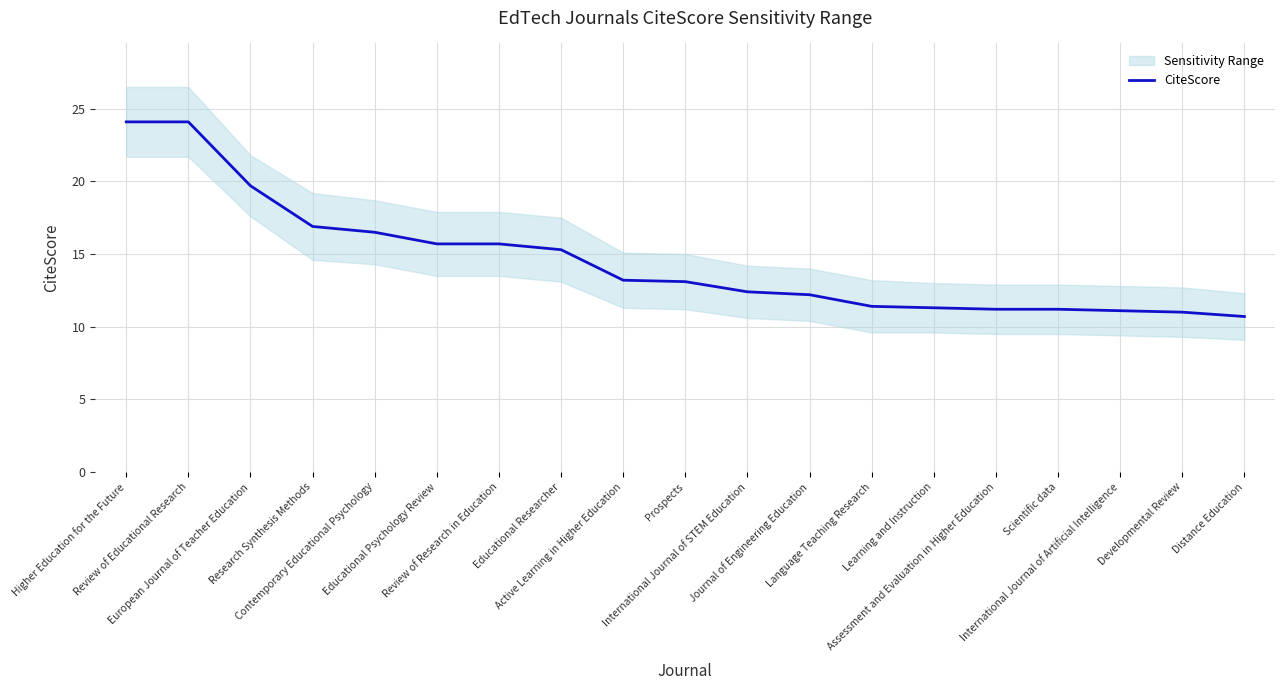

How many categories are shown in the chart?

19